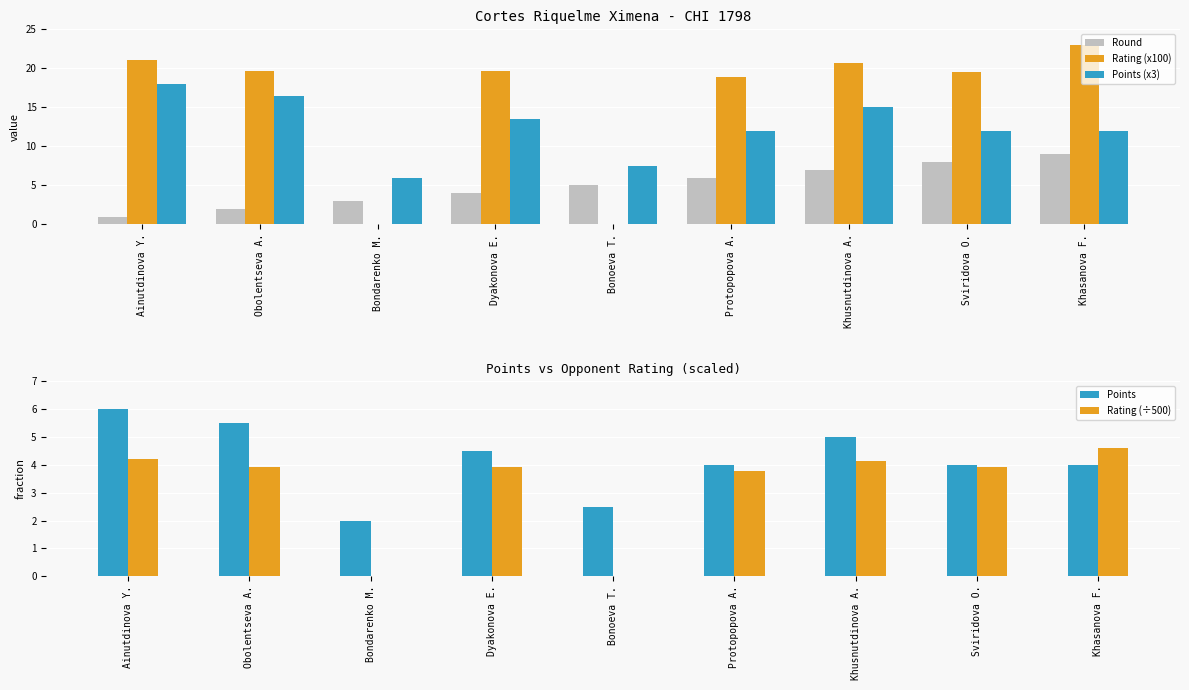

Reading right to left, what are all the values shown in this chart?

Round: 9.0	8.0	7.0	6.0	5.0	4.0	3.0	2.0	1.0
Rating (x100): 23.0	19.6	20.7	18.9	0.0	19.6	0.0	19.6	21.1
Points (x3): 12.0	12.0	15.0	12.0	7.5	13.5	6.0	16.5	18.0
Points: 4.0	4.0	5.0	4.0	2.5	4.5	2.0	5.5	6.0
Rating (÷500): 4.6	3.9	4.1	3.8	0.0	3.9	0.0	3.9	4.2